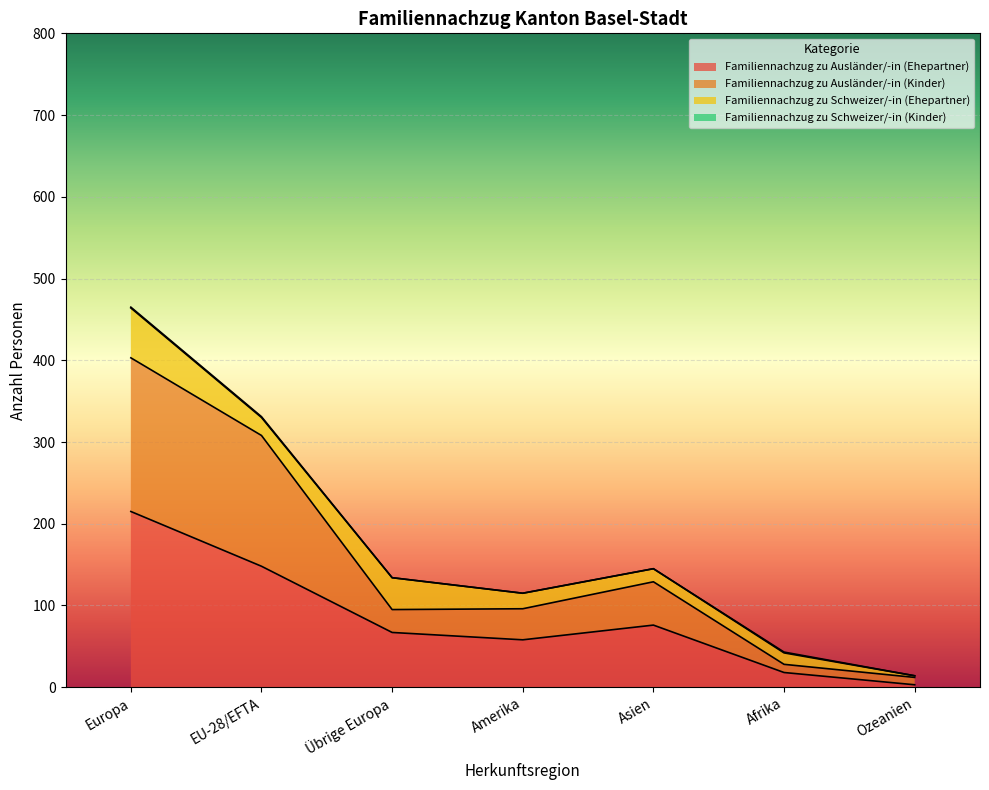

At which label does Familiennachzug zu Ausländer/-in (Ehepartner) reach its peak?

Europa